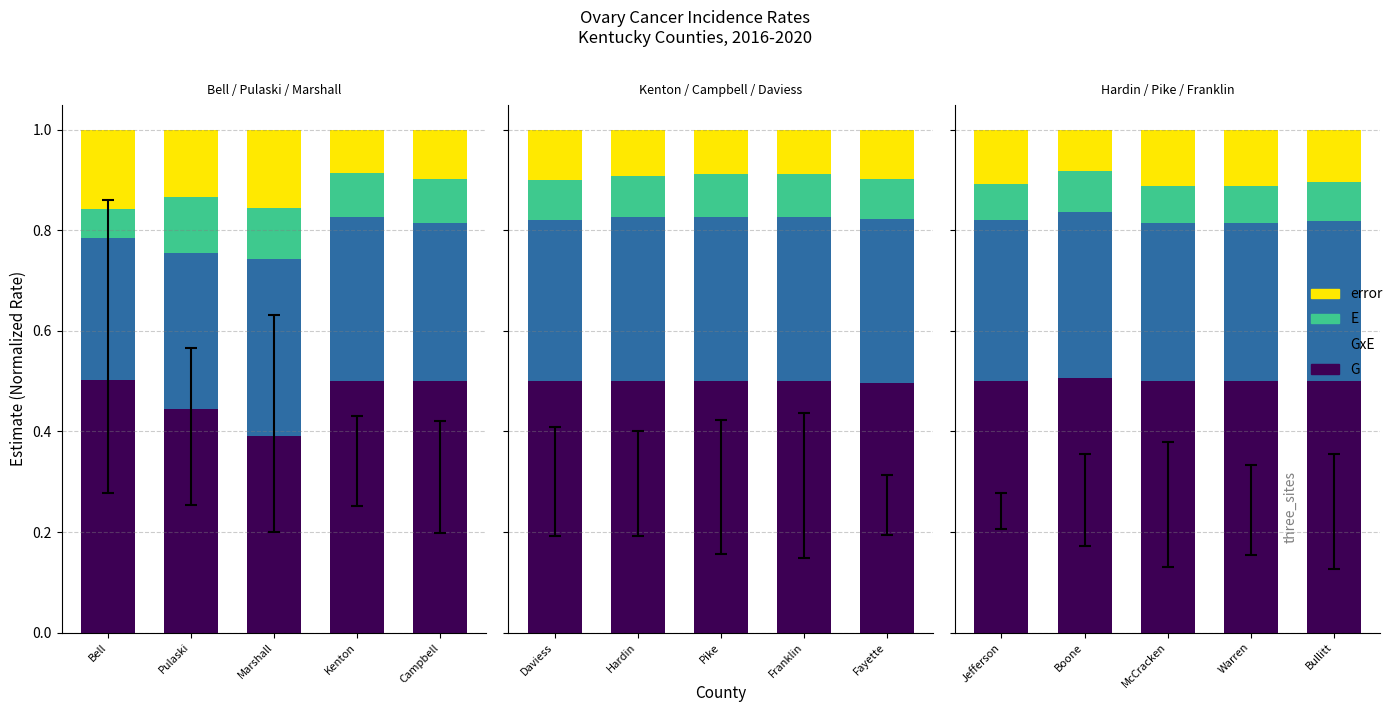

Rank the series at Warren from highest to lowest value.

G, GxE, error, E